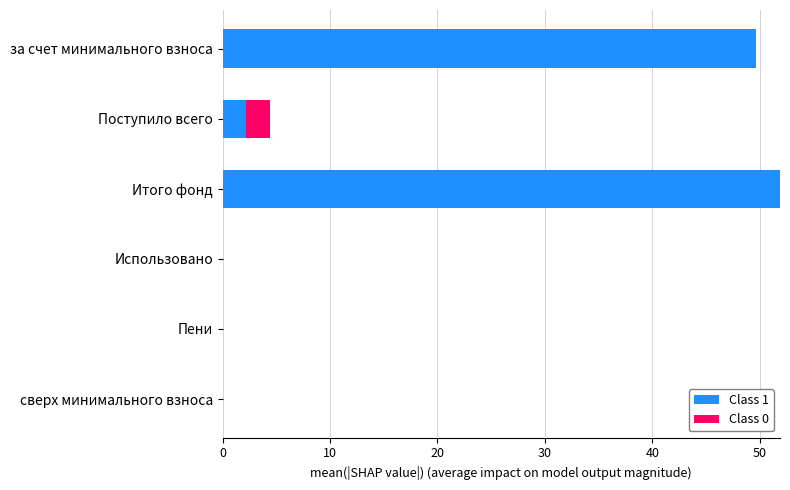

At which category is the sum across all series the highest?

Итого фонд